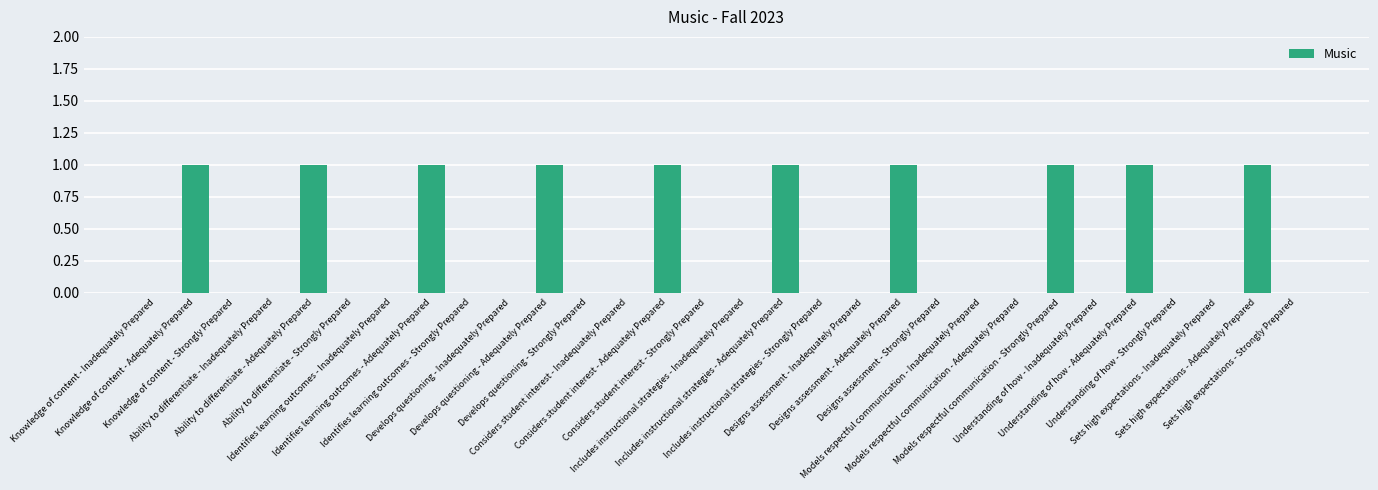

What is the difference between the values at Designs assessment - Inadequately Prepared and Sets high expectations - Adequately Prepared?

1